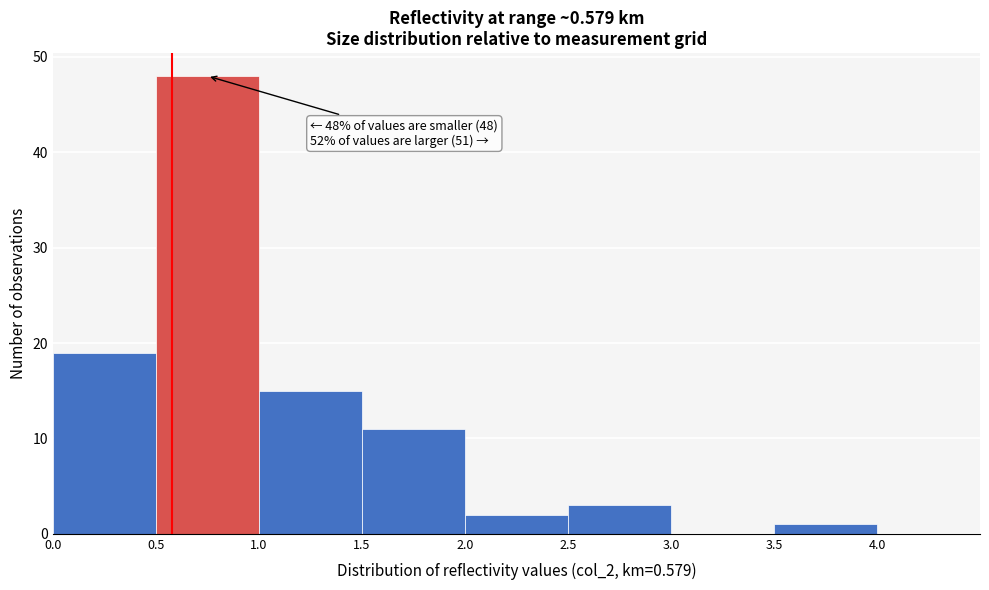

Over which range of the x-axis is the bar tallest?

0.5 to 1.0